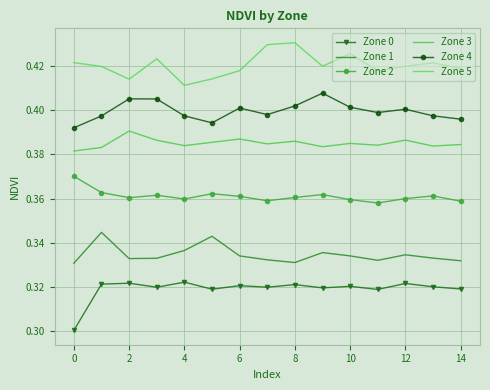

True or false: Zone 4 and Zone 1 cross at least once.

False